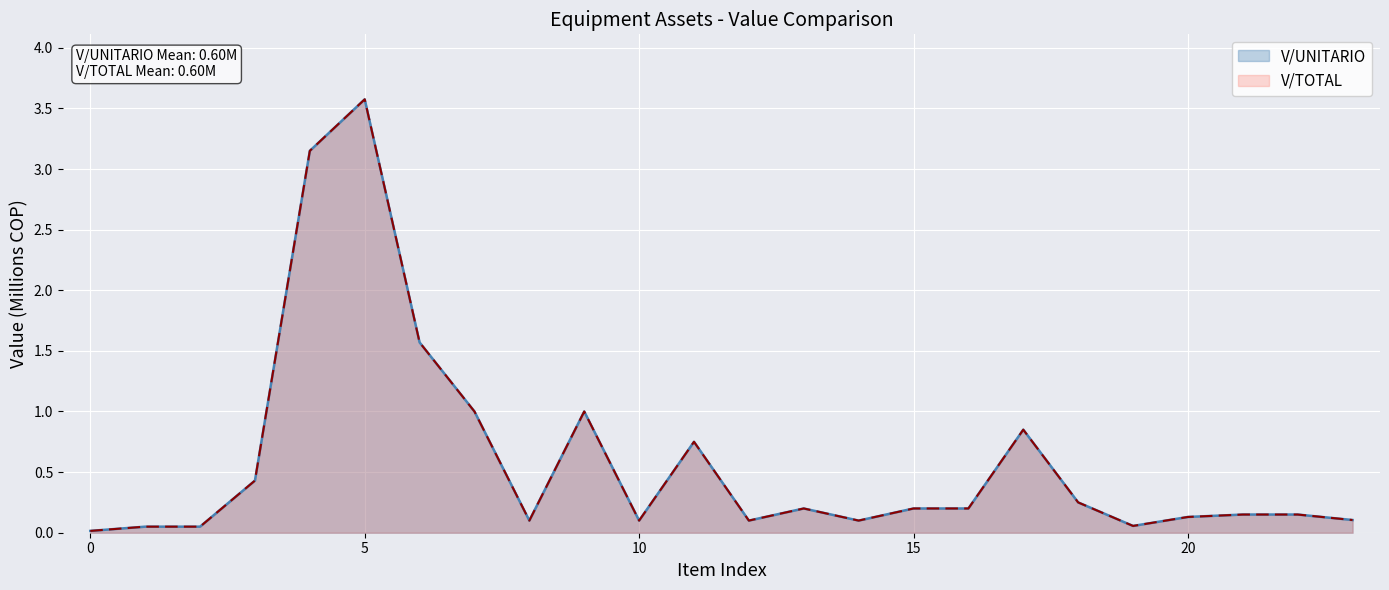

The V/UNITARIO series shows 4.4 at 02/06/2016. True or false?

False